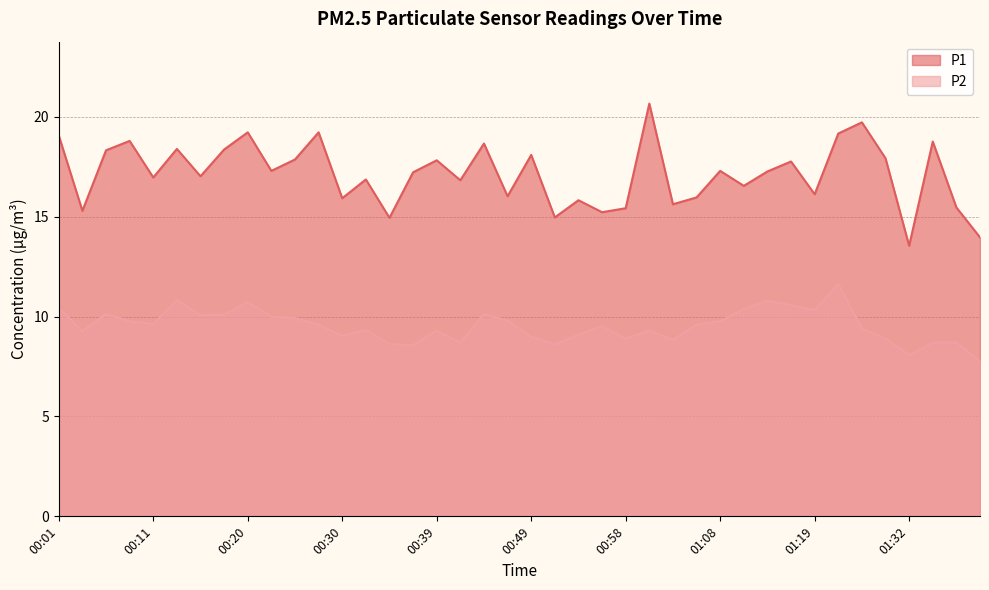

What is the sum of all P1 values?

685.7